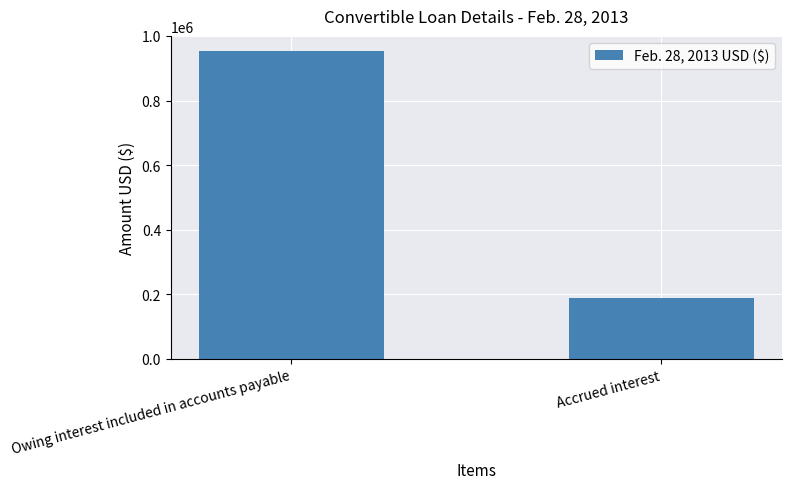

What is the minimum value shown in the chart?

188482